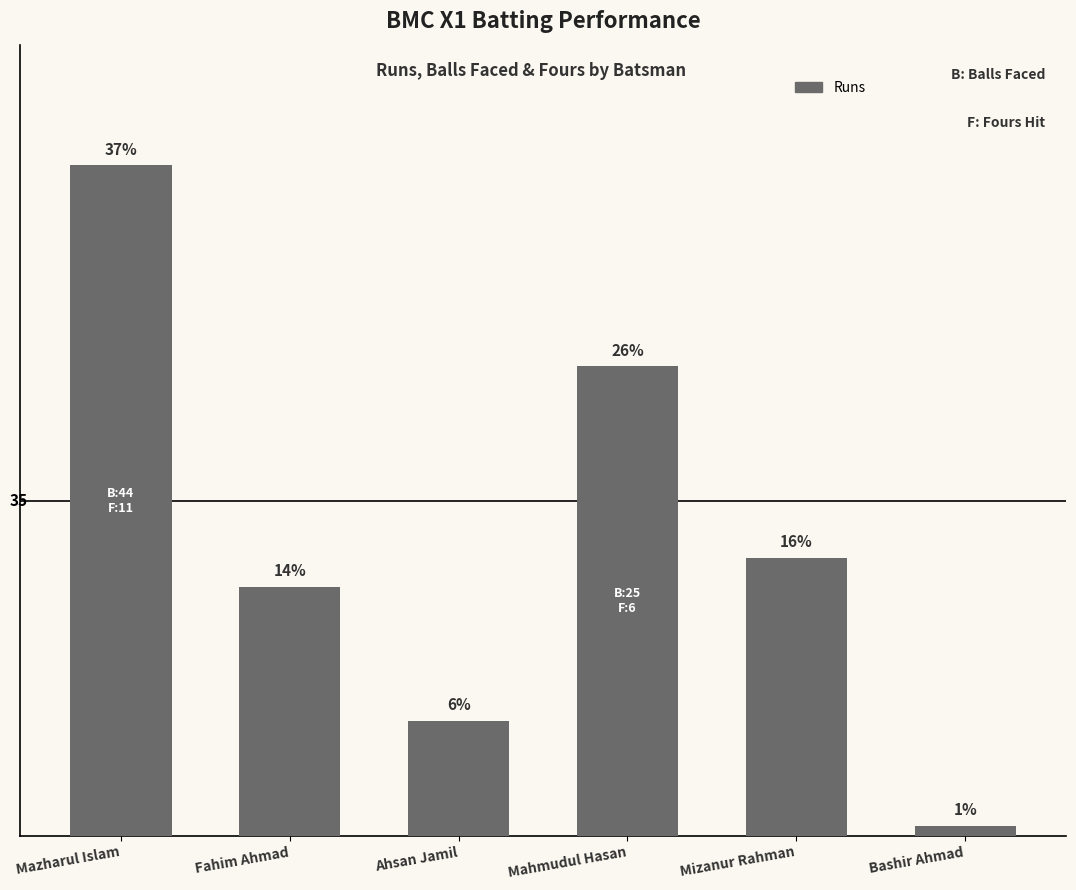

What is the value of the 5th bar from the left?

29